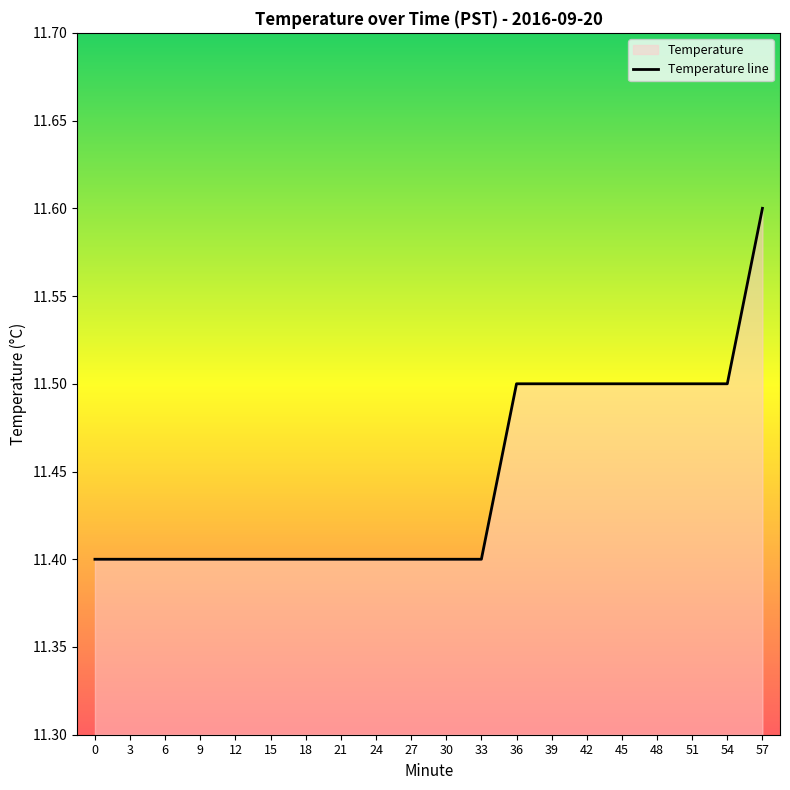

True or false: the data has more than 0 interior local peaks.

False